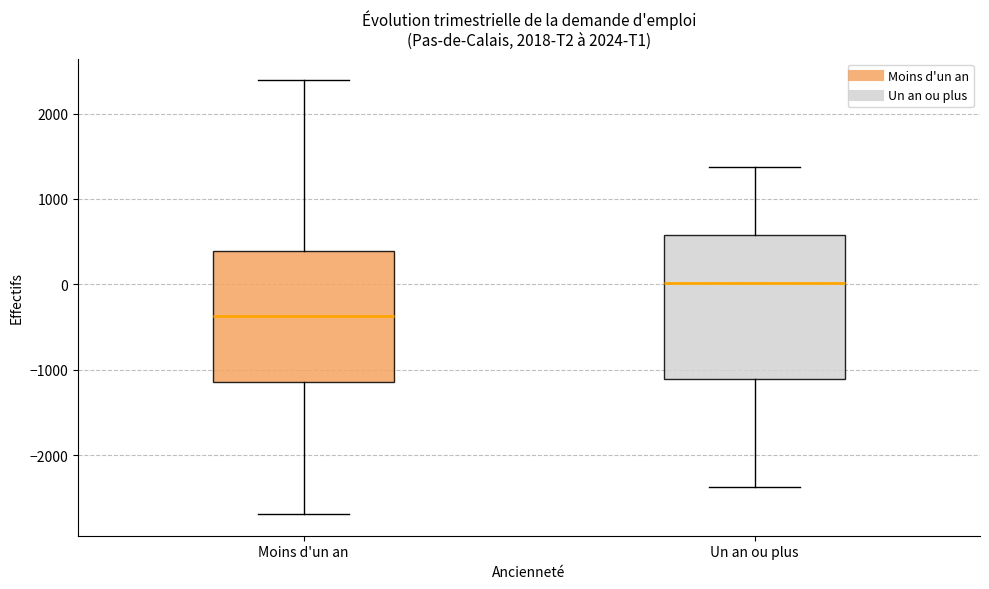

Reading left to right, read every box against the y-axis: the position of its median line, the range the box covers, and the ends of its whiskers. The values are not printed on the chart, so give them approximately, as read against the axis.

Moins d'un an: median -400, box -1100 to 400, whiskers -2700 to 2400
Un an ou plus: median 0, box -1100 to 600, whiskers -2400 to 1400